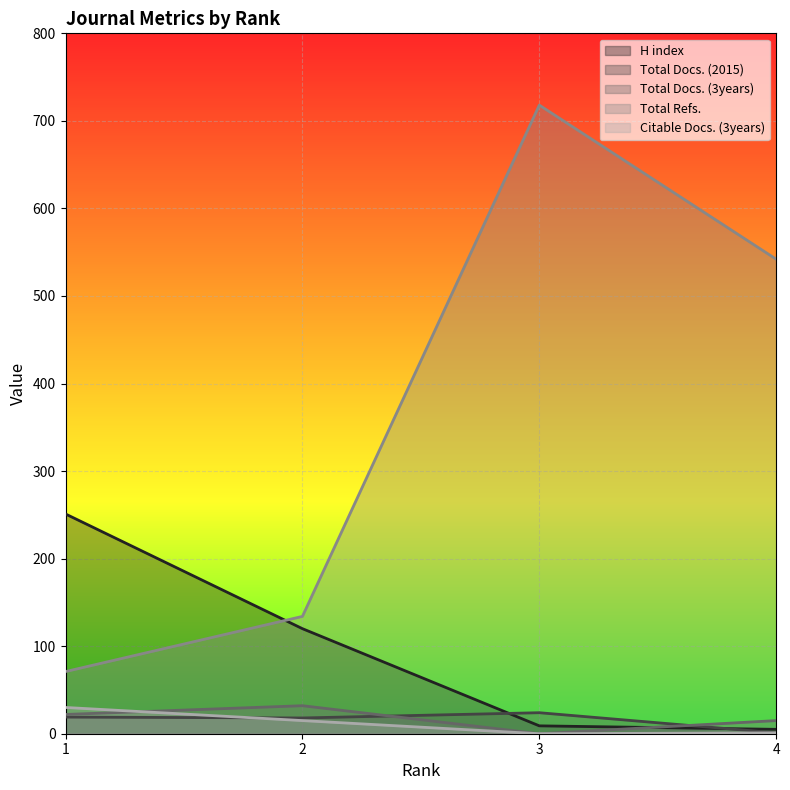

Does the chart display data point markers on the line(s)?

No